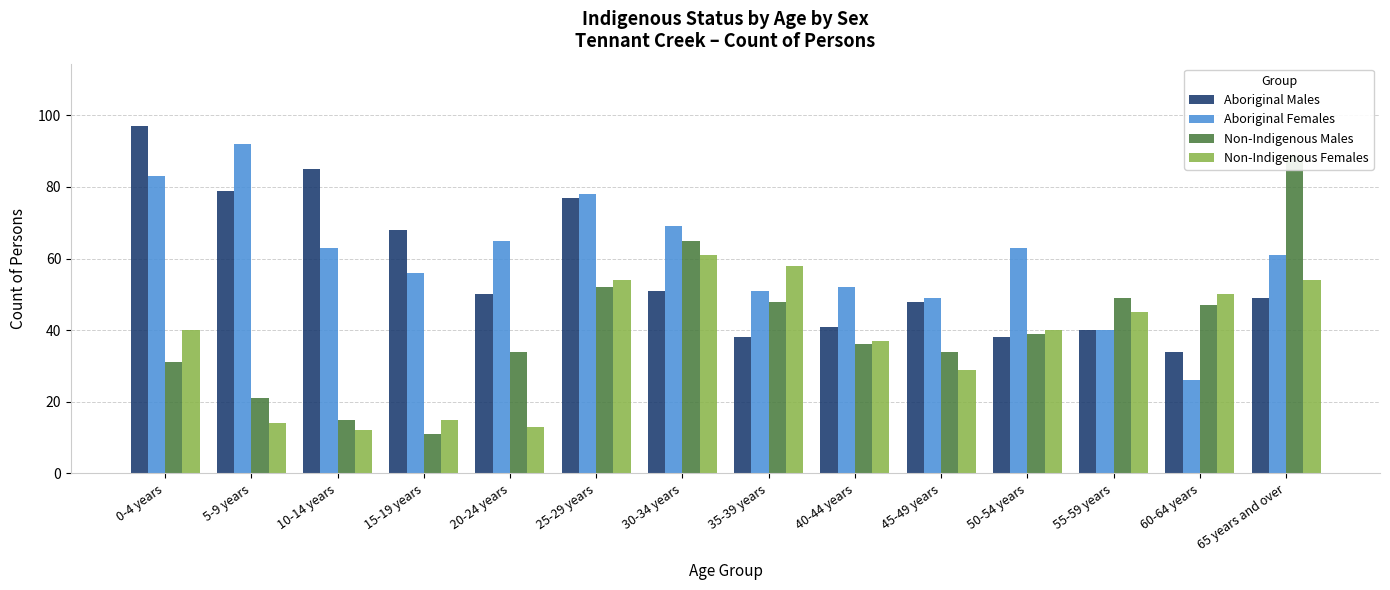

How many bars are there in each group?

4